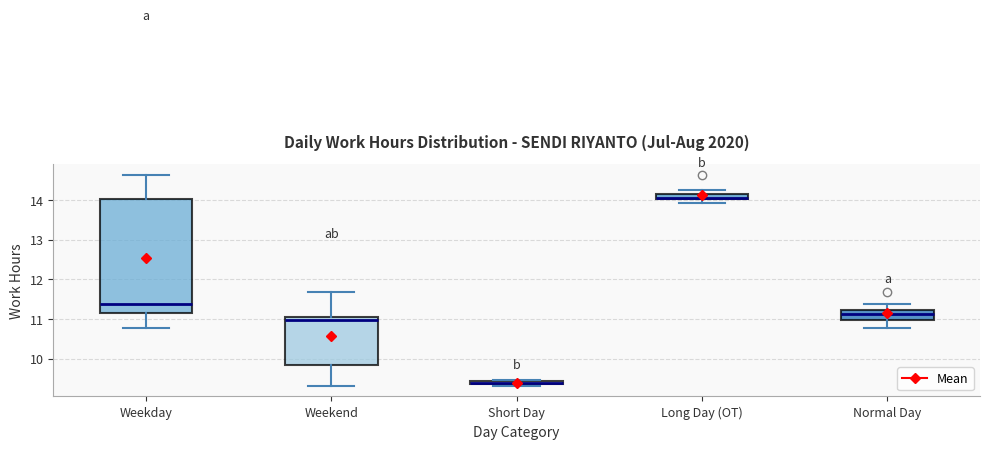

Which box is the tallest, from its lower edge to its upper edge?

Weekday